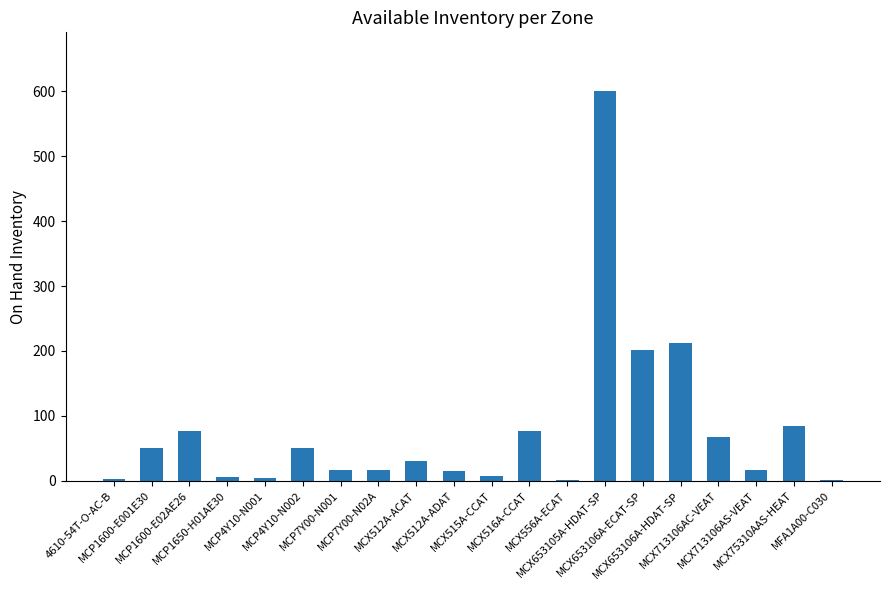

What is the greatest value displayed?

601